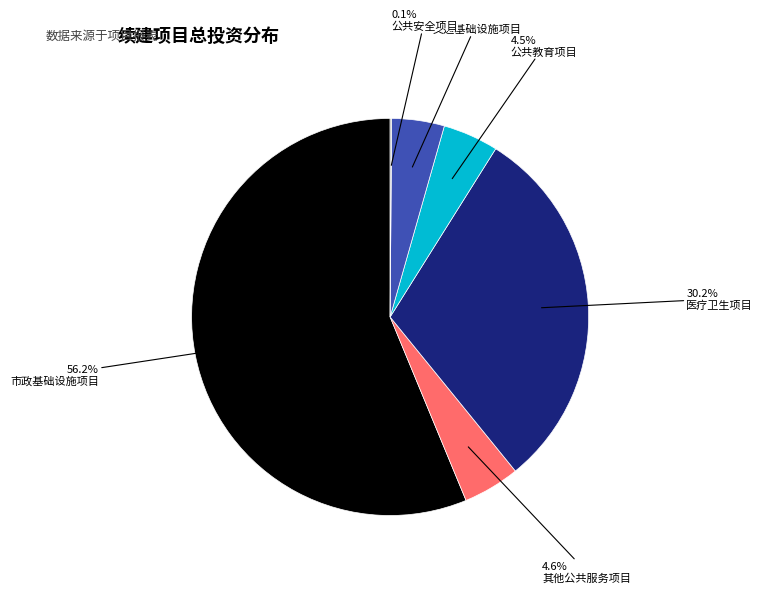

Is there a majority slice in this chart?

Yes